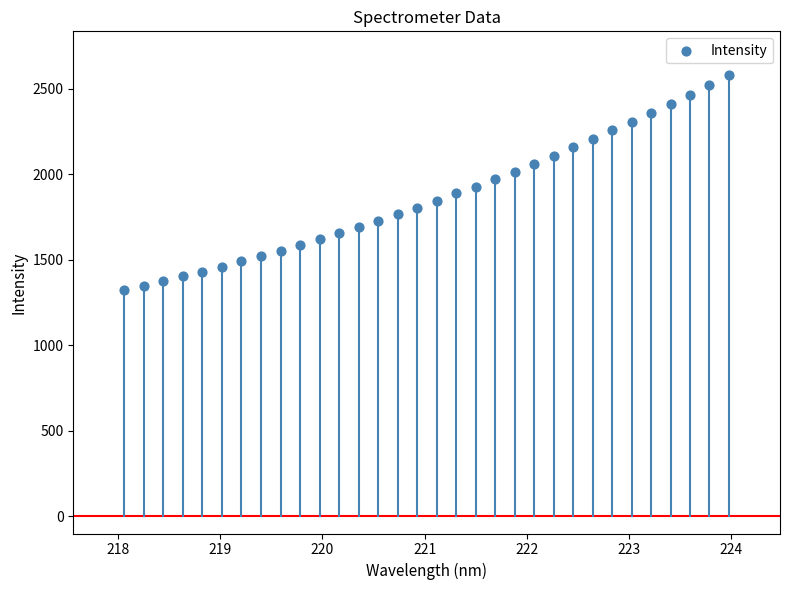

What is the range of Y values (max minus min)?

1252.9